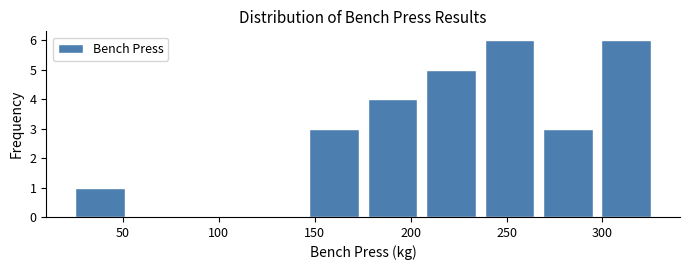

What is the height of the bar covering 177.5 to 208.0 on the x-axis? Neither the bar edges nor the heights are printed on the chart, so give them approximately, as read against the axes.

4